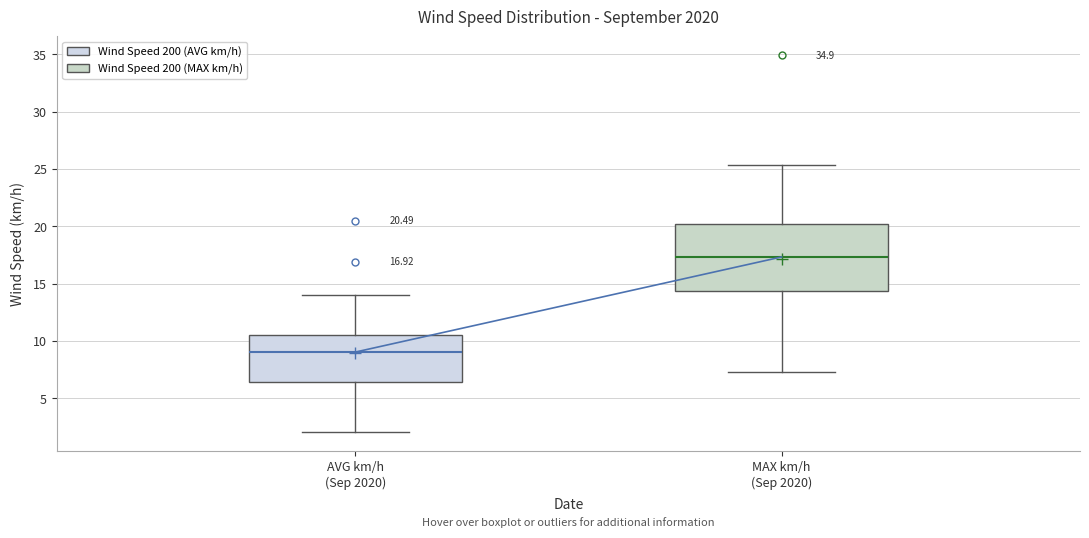

Comparing the boxes themselves (not the whiskers), which one is the tallest?

MAX km/h (Sep 2020)